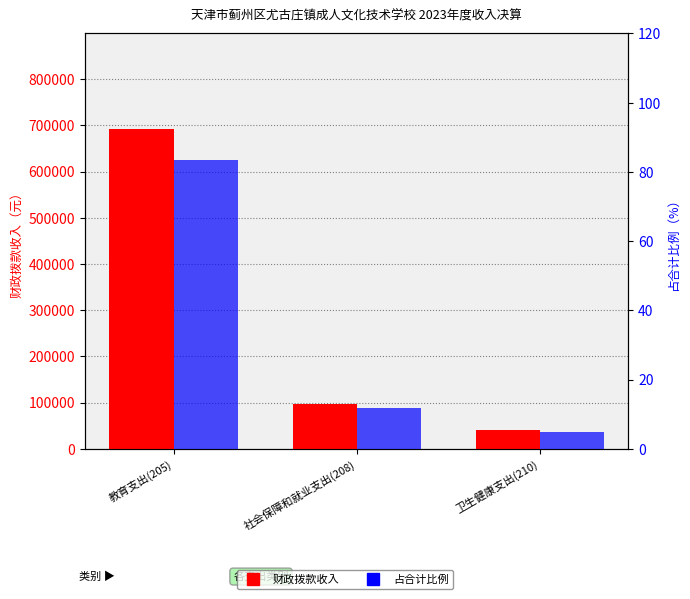

What is the difference between the maximum and second lowest values in the 占合计比例 series?

71.6